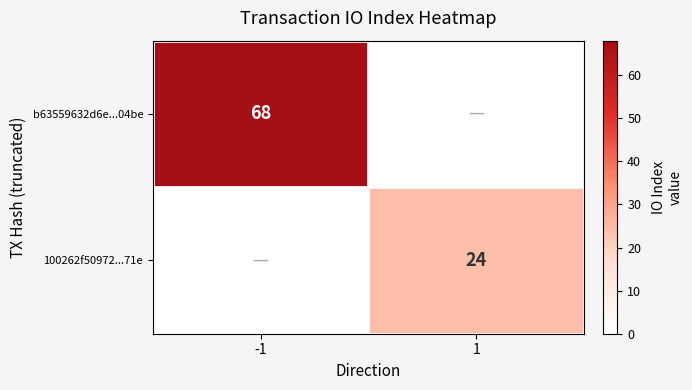

True or false: b63559632d6e...04be has a value of 68 at -1.

True